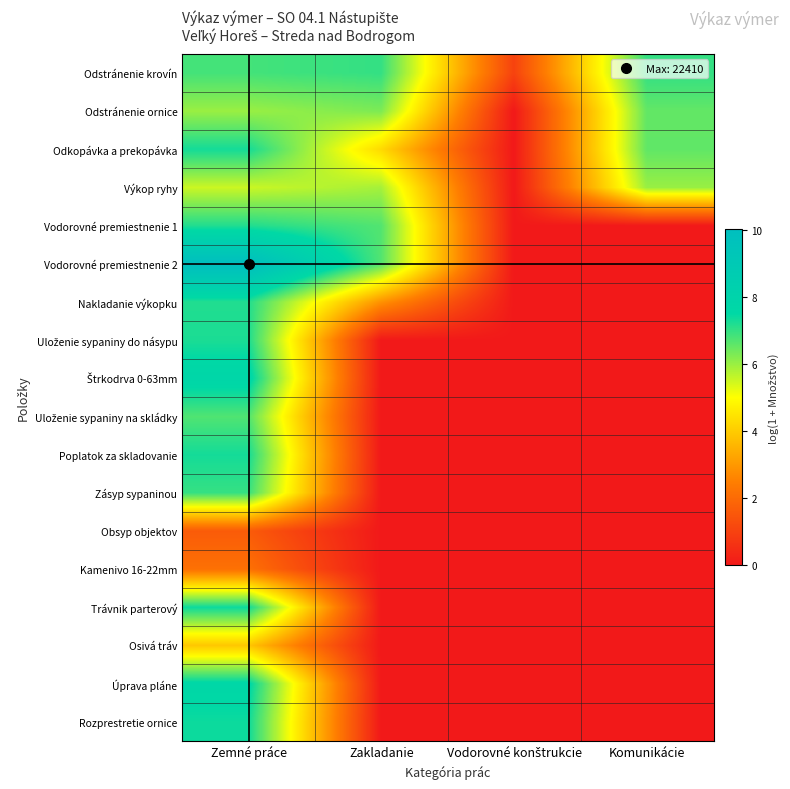

Between Komunikácie and Zemné práce, which is larger?

Komunikácie